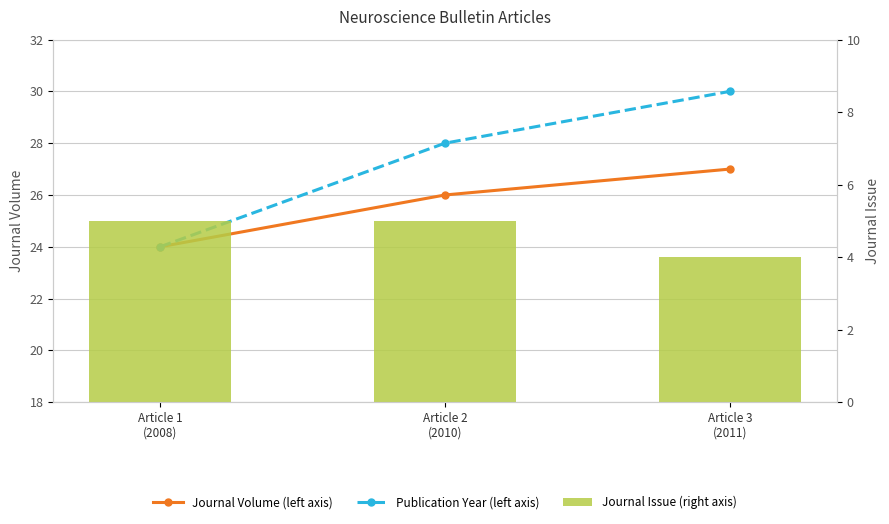

What are all the series names shown in the legend?

Journal Volume (left axis), Publication Year (left axis), Journal Issue (right axis)